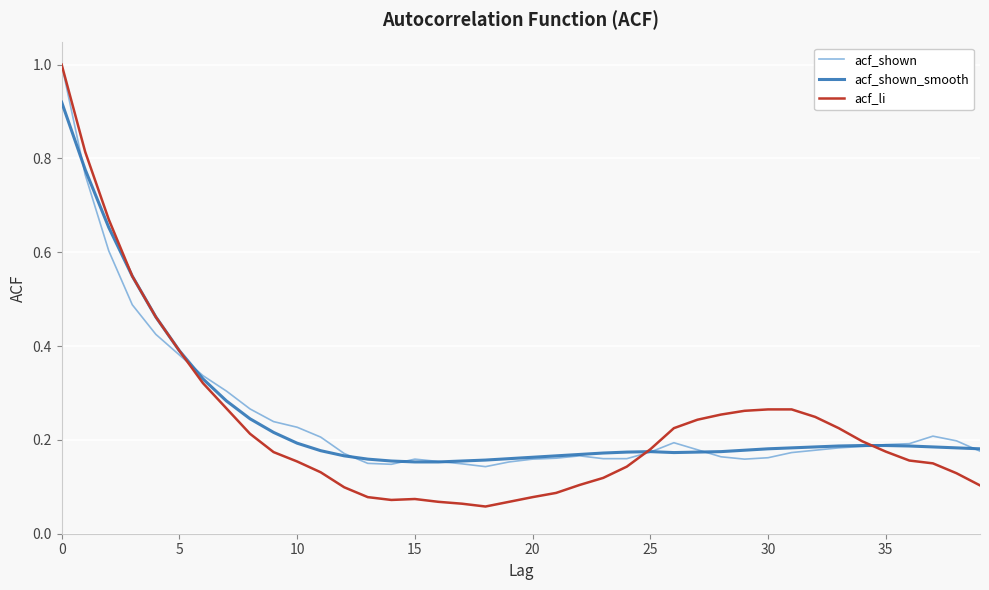

What is the maximum value shown in the chart?

1.0